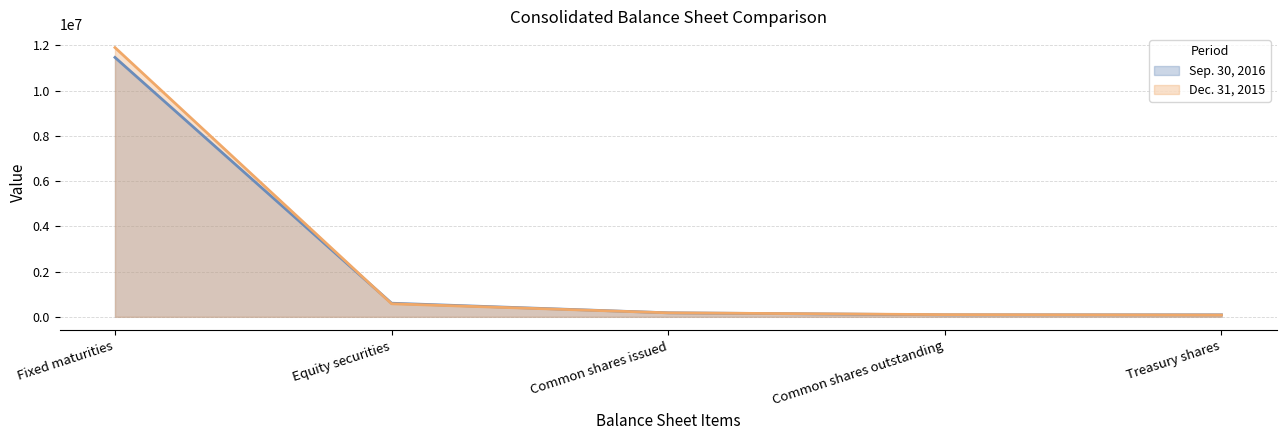

What is the difference between the highest and lowest values at Equity securities?

24828